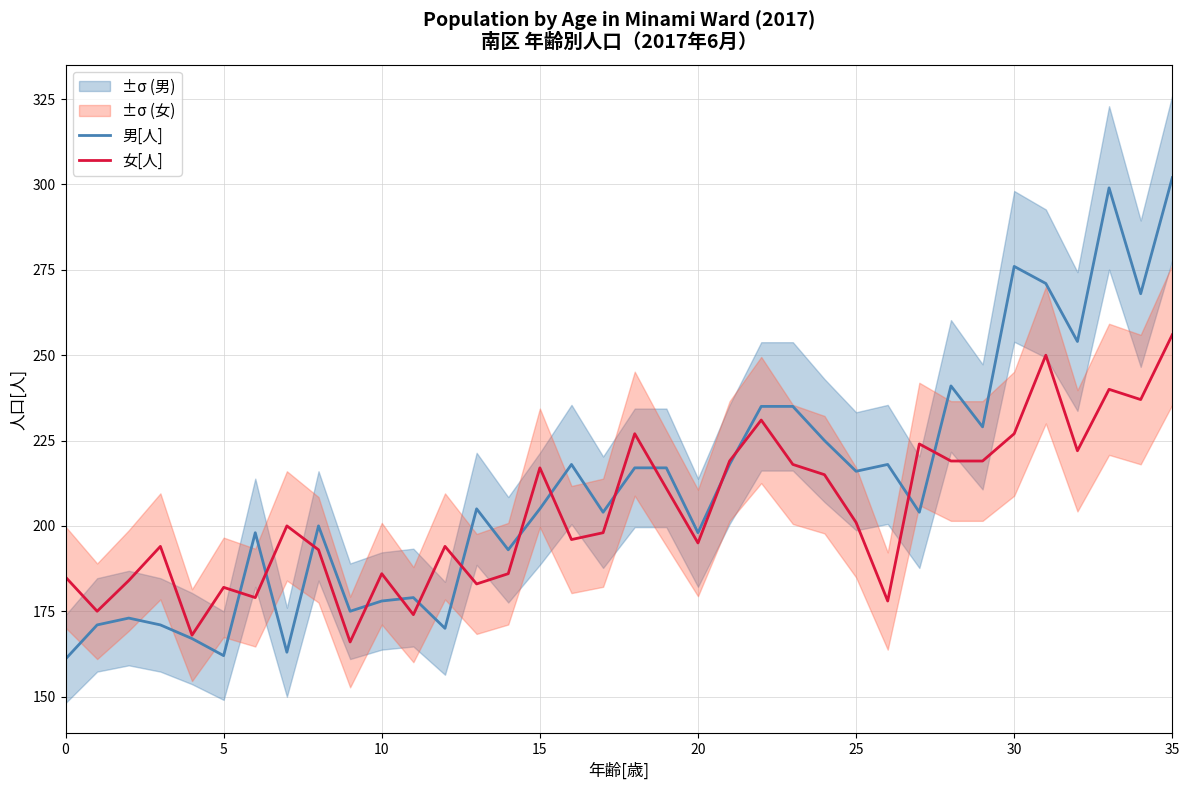

Which series changed the most between 8 and 29?

男[人]